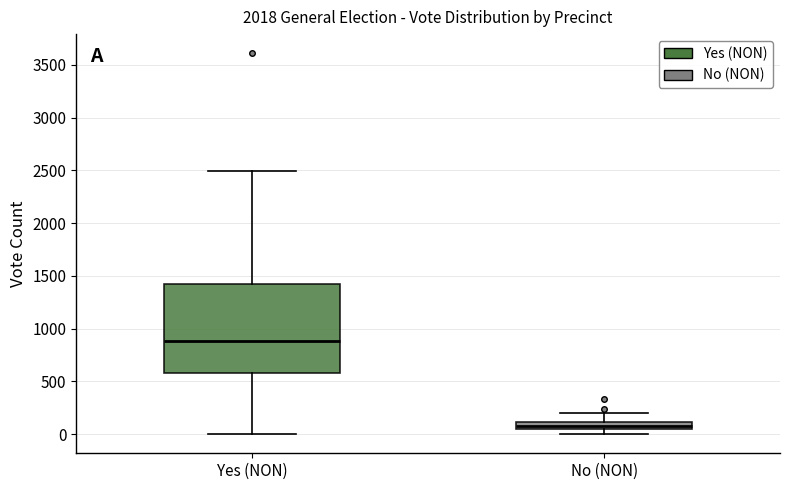

Which box has the lowest median line?

No (NON)